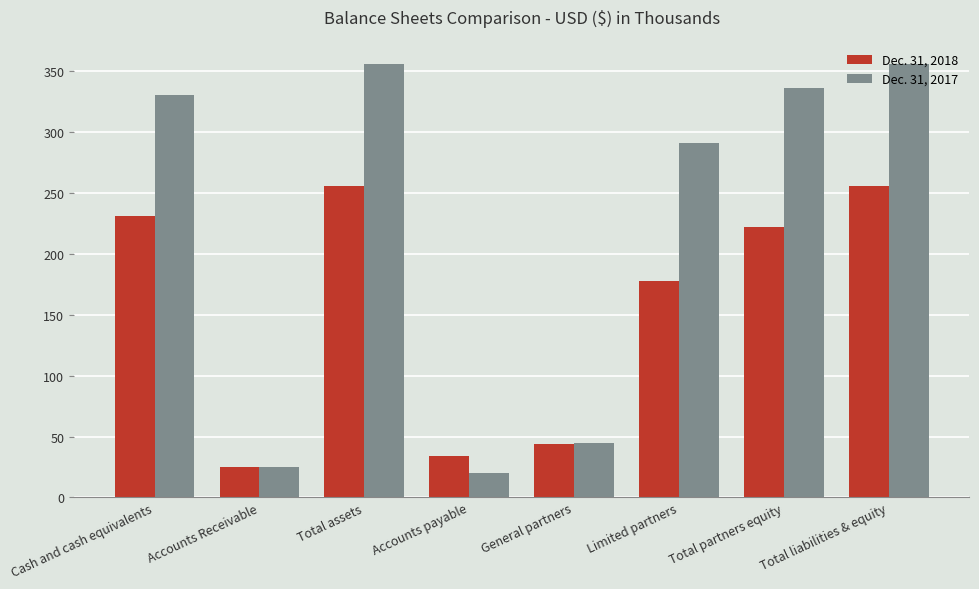

True or false: Dec. 31, 2017 has a value of 45 at General partners.

True